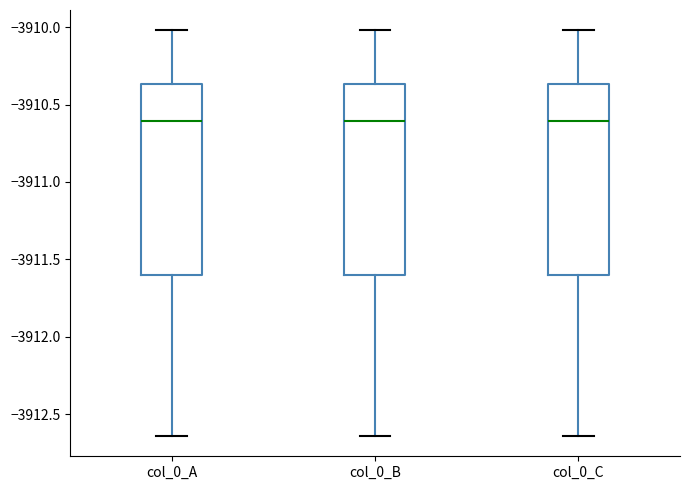

Reading left to right, read every box against the y-axis: the position of its median line, the range the box covers, and the ends of its whiskers. The values are not printed on the chart, so give them approximately, as read against the axis.

col_0_A: median -3910.60, box -3911.60 to -3910.35, whiskers -3912.65 to -3910.00
col_0_B: median -3910.60, box -3911.60 to -3910.35, whiskers -3912.65 to -3910.00
col_0_C: median -3910.60, box -3911.60 to -3910.35, whiskers -3912.65 to -3910.00